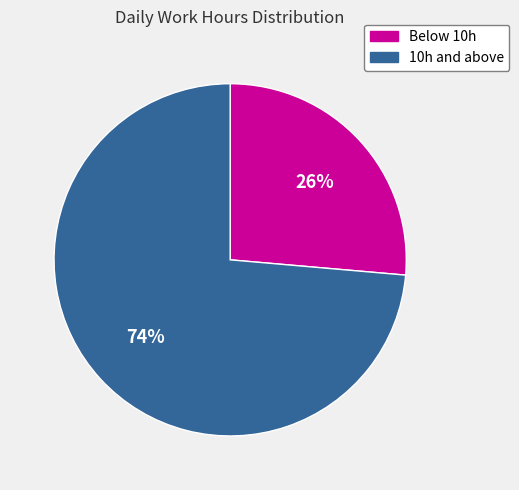

To the nearest percent, what is the average slice percentage?

50%